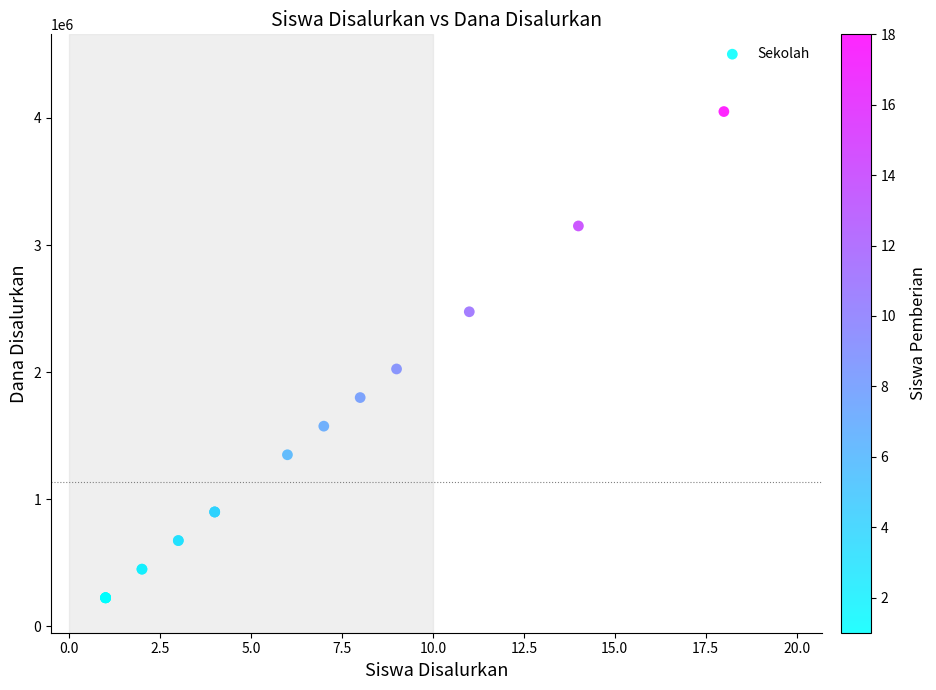

What Y value in the scatter plot is closest to 2137500?

2025000